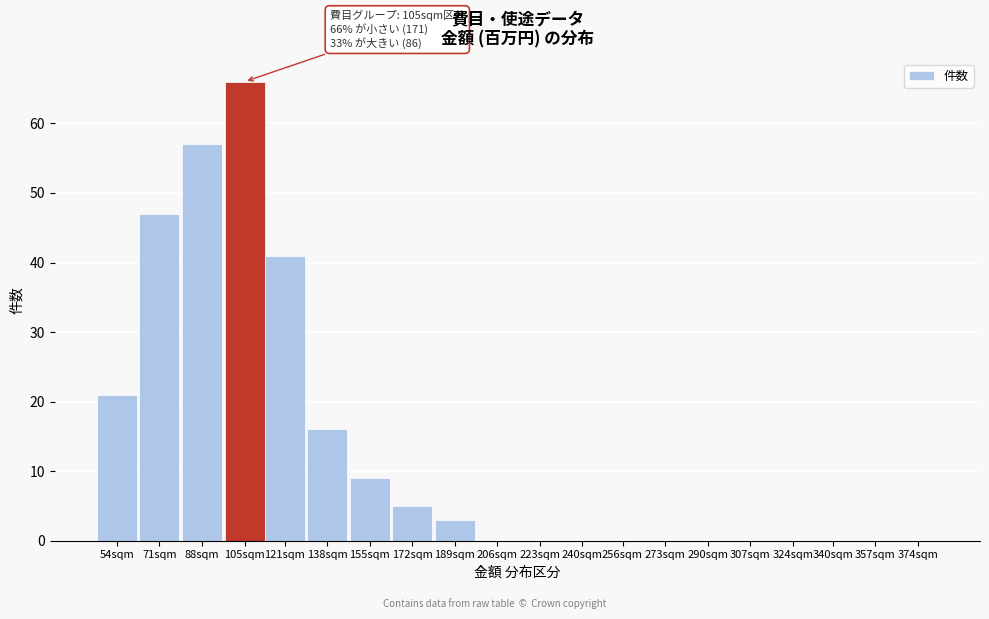

Reading left to right, extract all data points from this chart.

54sqm=21	71sqm=47	88sqm=57	105sqm=66	121sqm=41	138sqm=16	155sqm=9	172sqm=5	189sqm=3	206sqm=0	223sqm=0	240sqm=0	256sqm=0	273sqm=0	290sqm=0	307sqm=0	324sqm=0	340sqm=0	357sqm=0	374sqm=0